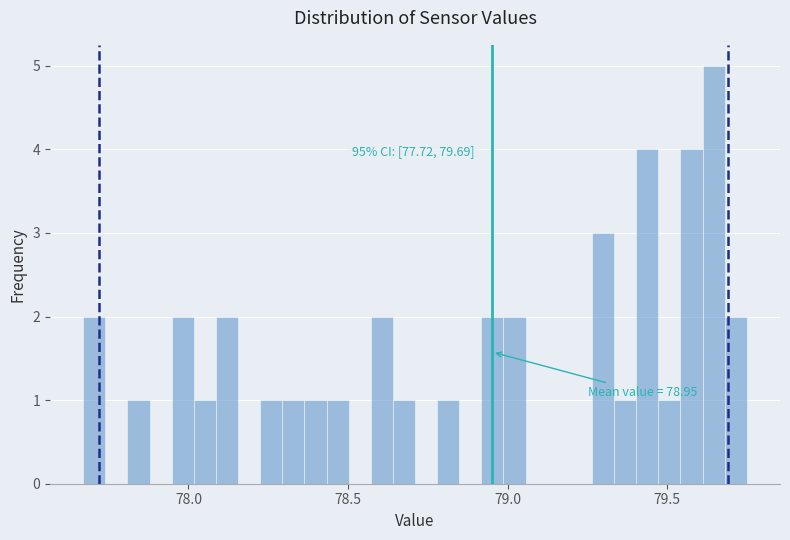

Around what value on the x-axis is the tallest bar? Give the approximate position of its centre, as read against the axis.

79.65